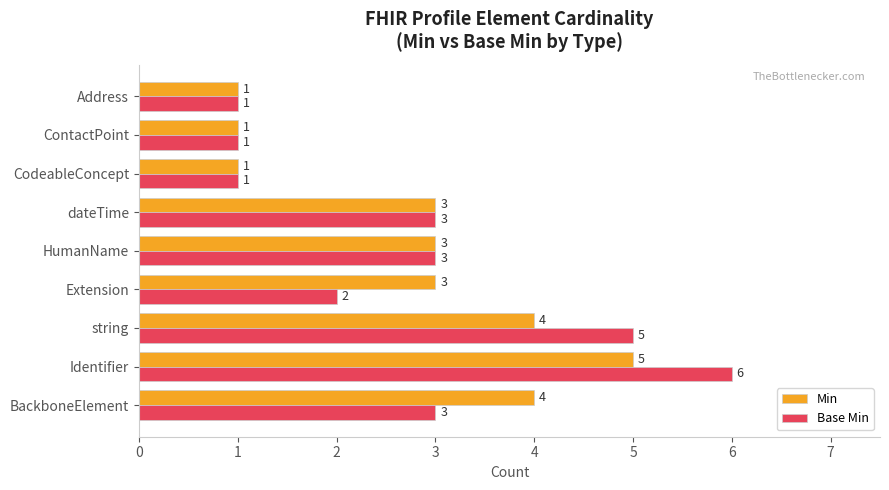

Count the Base Min values in the range 1 to 3.

7